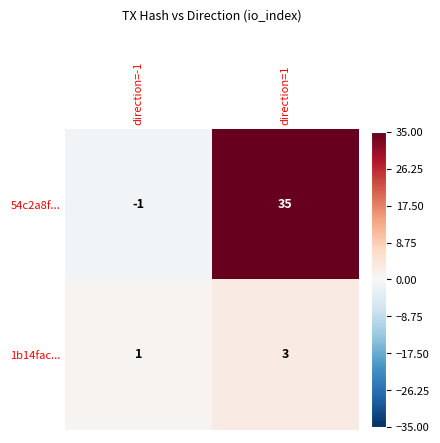

Rank the series at direction=1 from lowest to highest value.

1b14fac..., 54c2a8f...